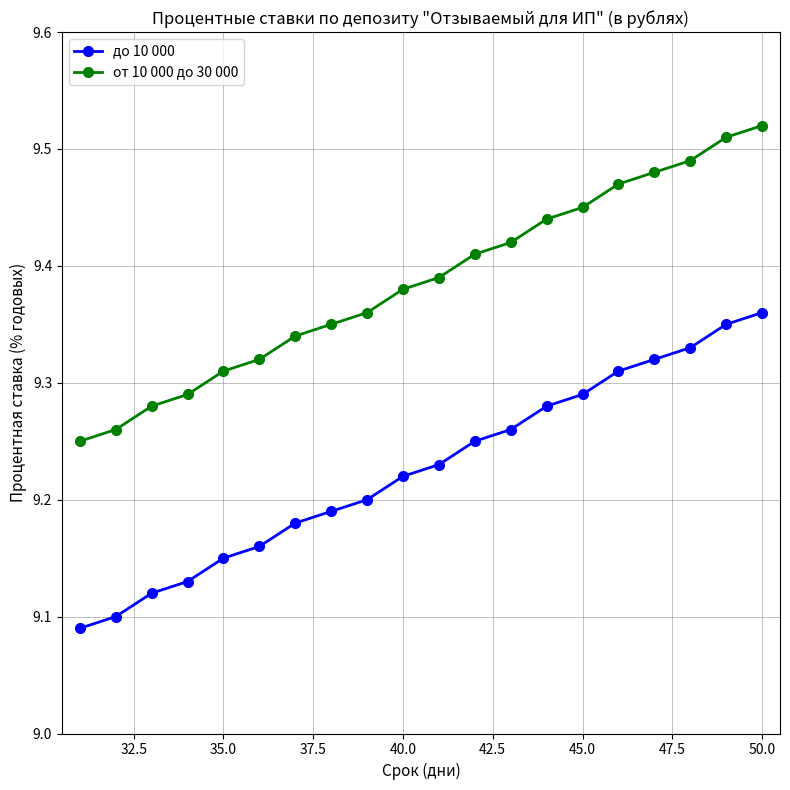

What is the sum of all до 10 000 values?

184.5